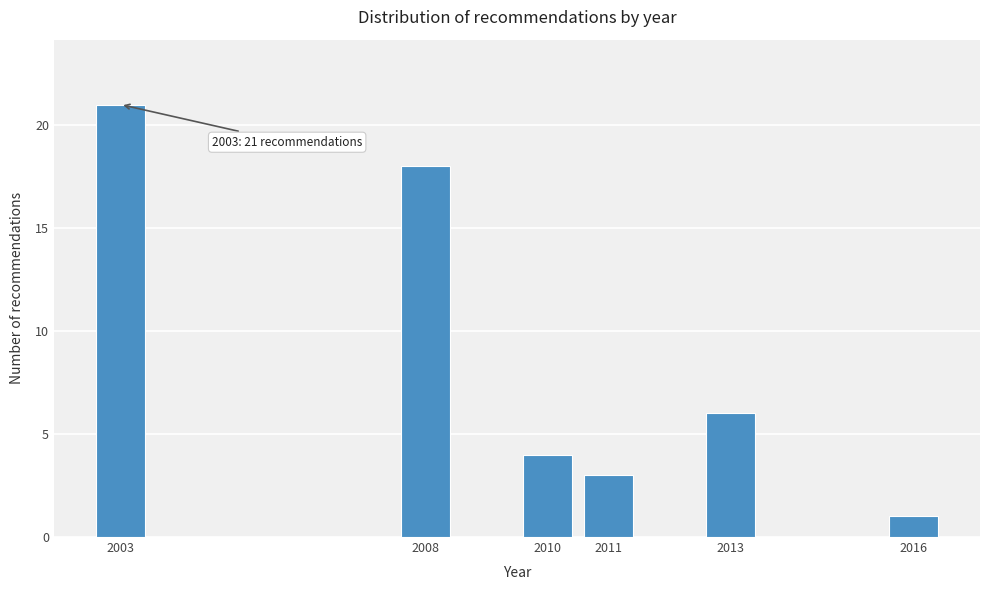

Reading right to left, list all the values displayed in this chart.

2016=1	2013=6	2011=3	2010=4	2008=18	2003=21